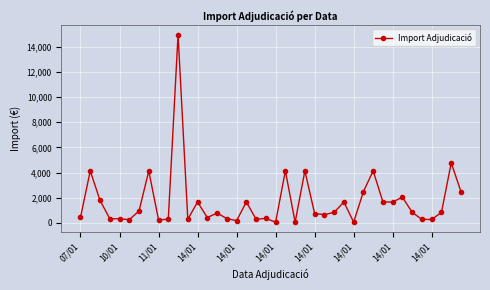

What is the greatest value displayed?

14976.4